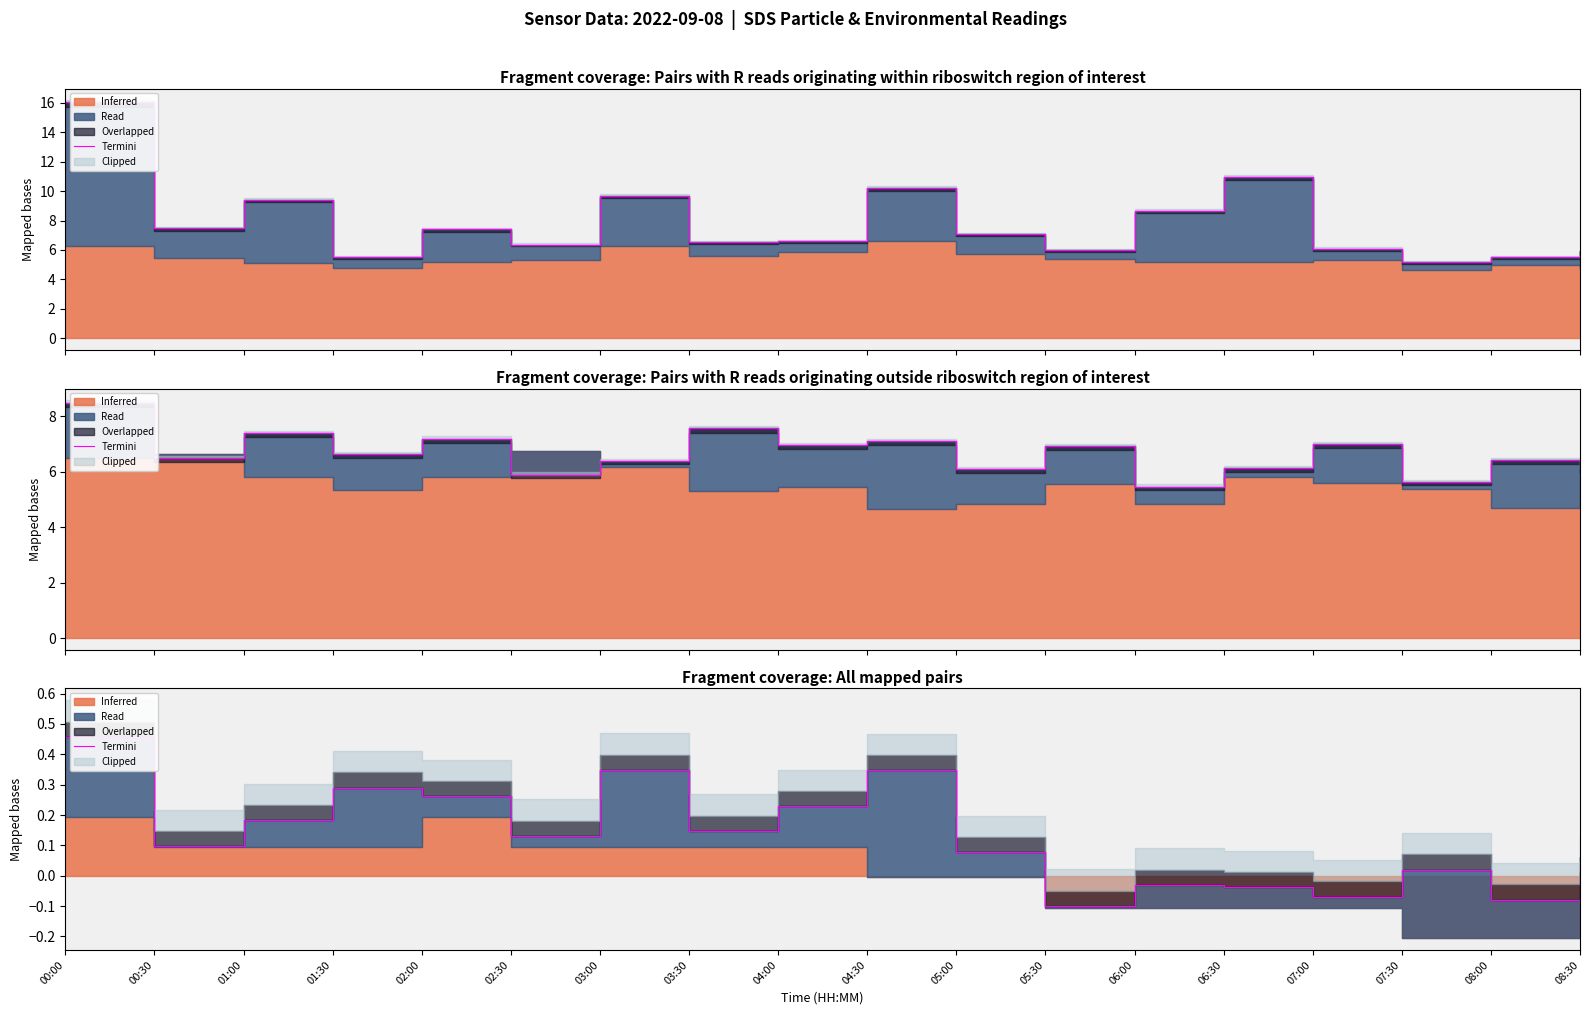

List the labels in order of value, largest first.

00:00, 03:00, 04:30, 01:30, 02:00, 04:00, 01:00, 03:30, 02:30, 00:30, 05:00, 07:30, 08:30, 06:00, 06:30, 07:00, 08:00, 05:30